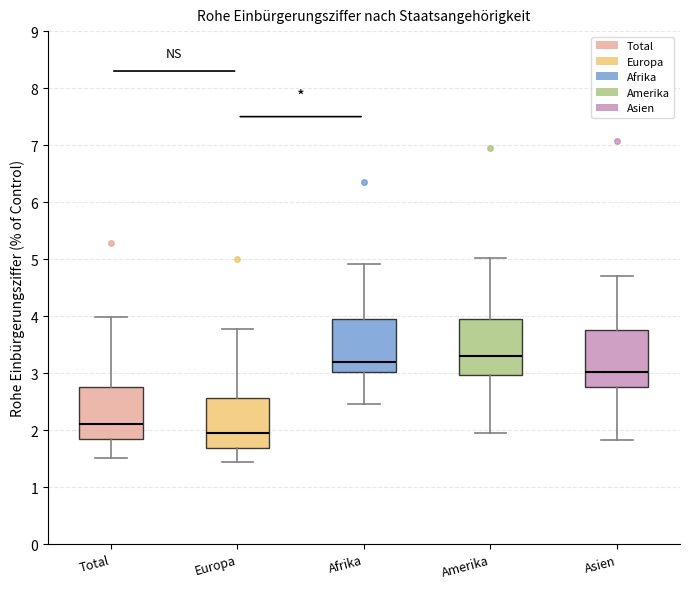

Where does the upper whisker of the box for Total end on the y-axis? The values are not printed on the chart, so give them approximately, as read against the axis.

4.0